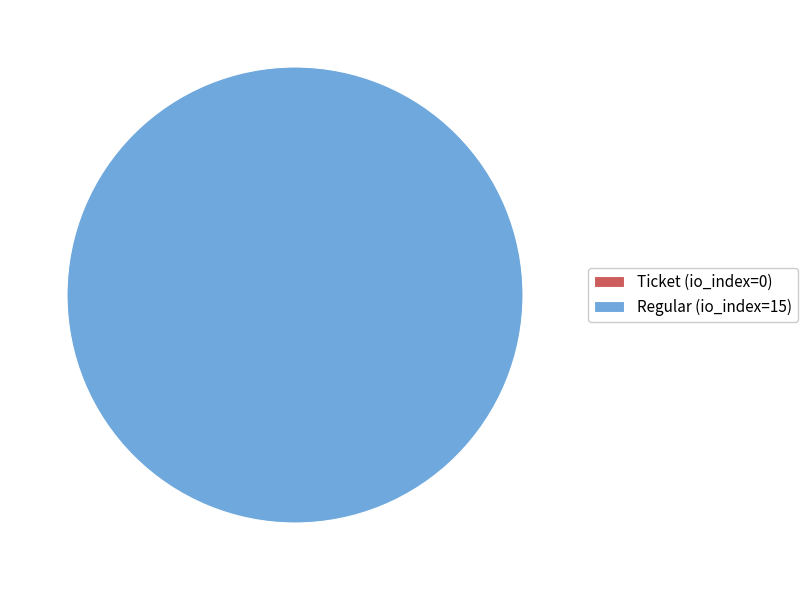

Which category accounts for the majority?

Regular tx (index 15)